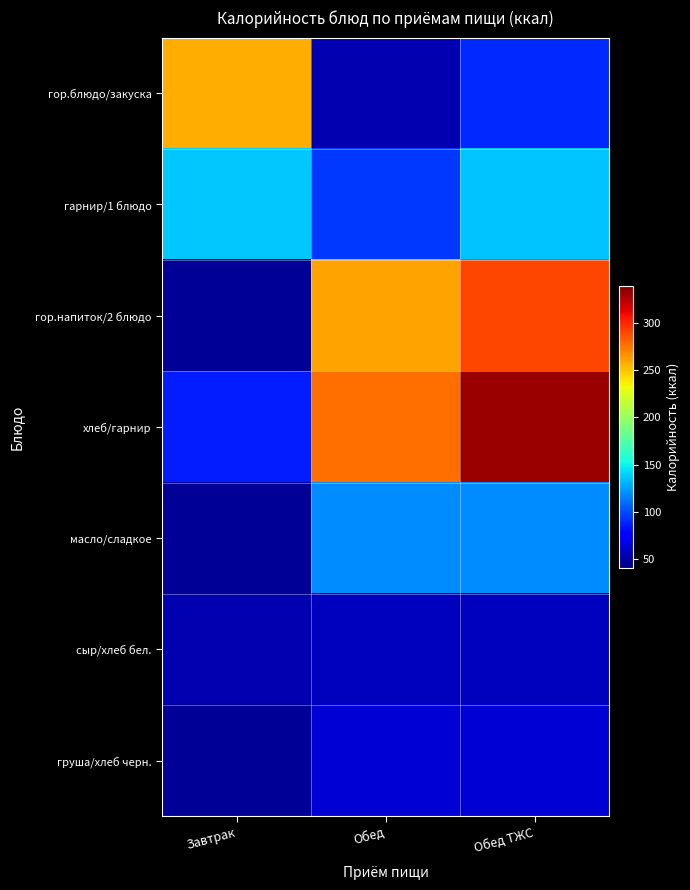

Between Завтрак and Обед, which is larger?

Завтрак